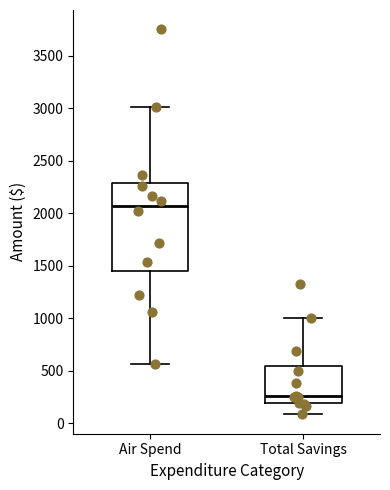

Which box has the highest median line?

Air Spend